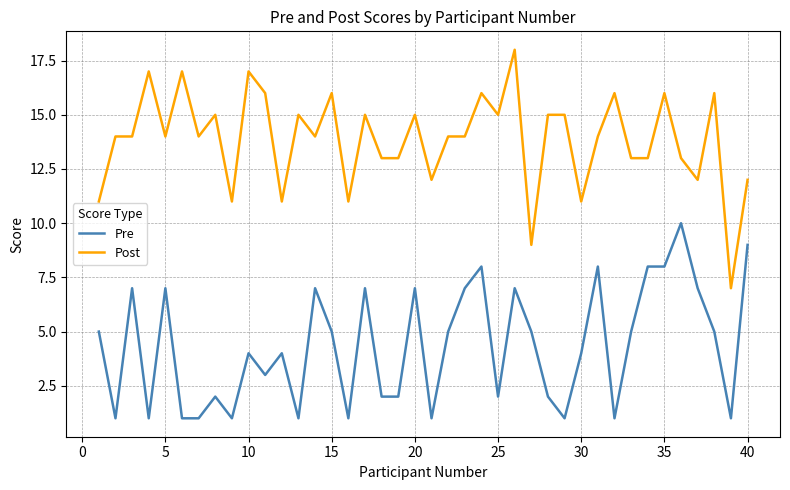

Which series has the largest total across all categories?

Post